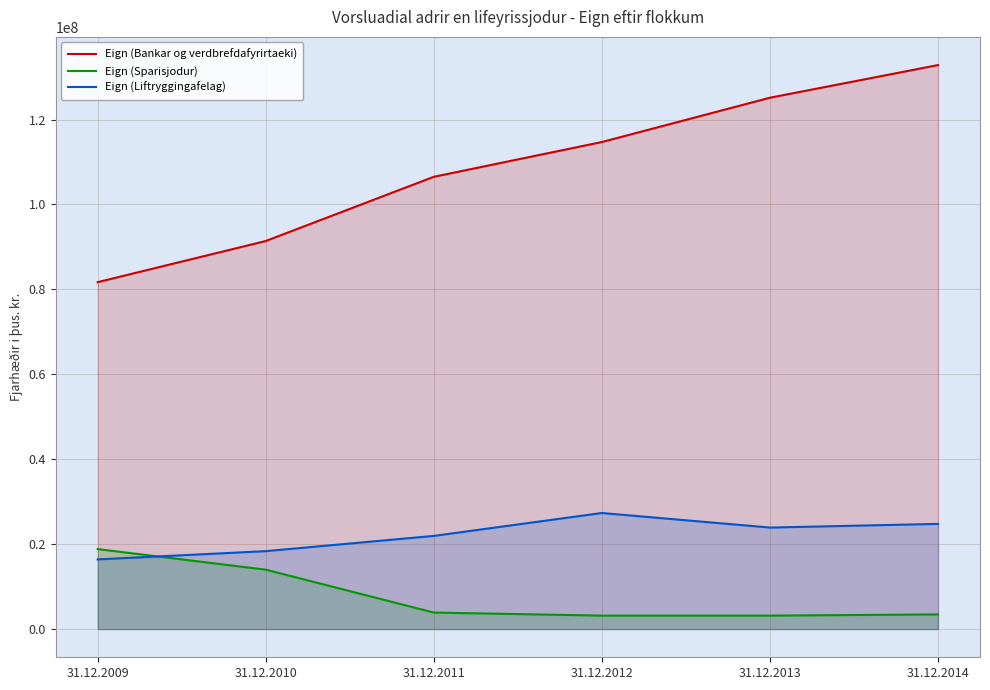

True or false: Eign (Bankar og verdbrefdafyrirtaeki) and Eign (Sparisjodur) intersect in this chart.

False